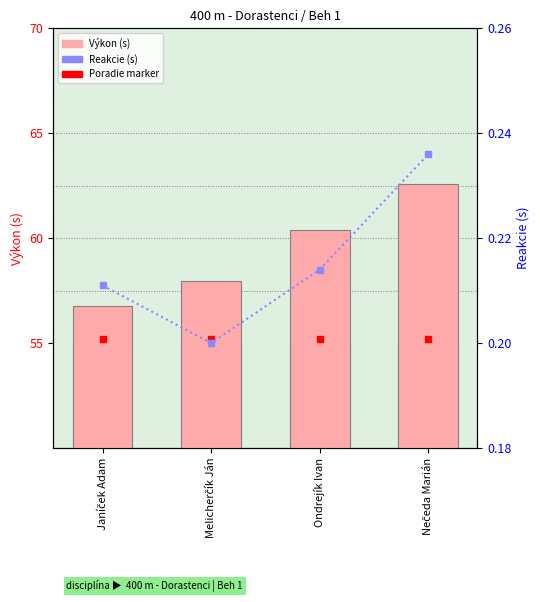

What is the total value across all series at Nečeda Marián?

118.0